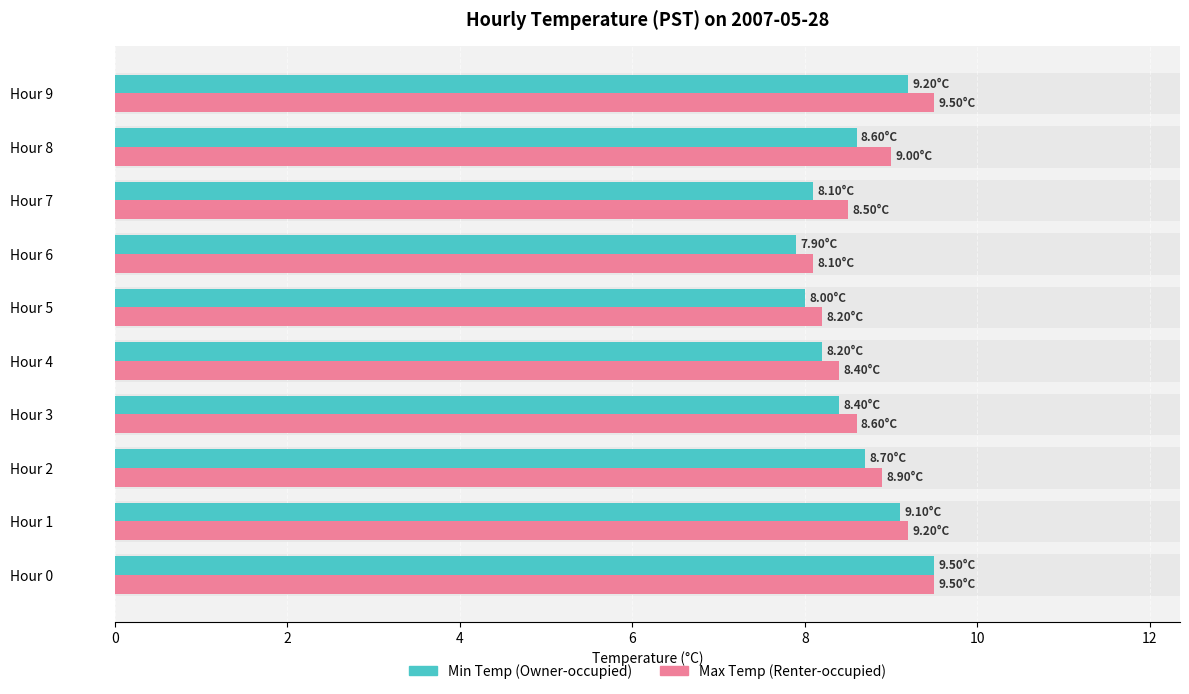

How many data points in Min Temp (Owner-occupied) are less than 8?

1